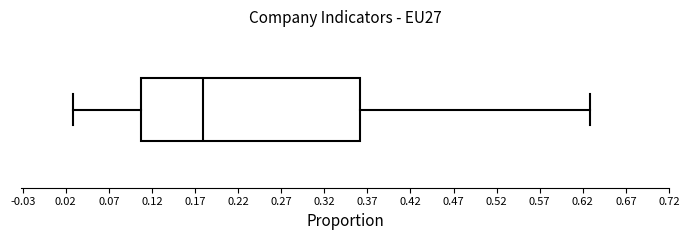

Transcribe this box plot: give where the median line is, the range the box spans, and where the two whiskers end, as read against the x-axis. The values are not printed on the chart, so give them approximately, as read against the axis.

median 0.18, box 0.11 to 0.36, whiskers 0.03 to 0.63